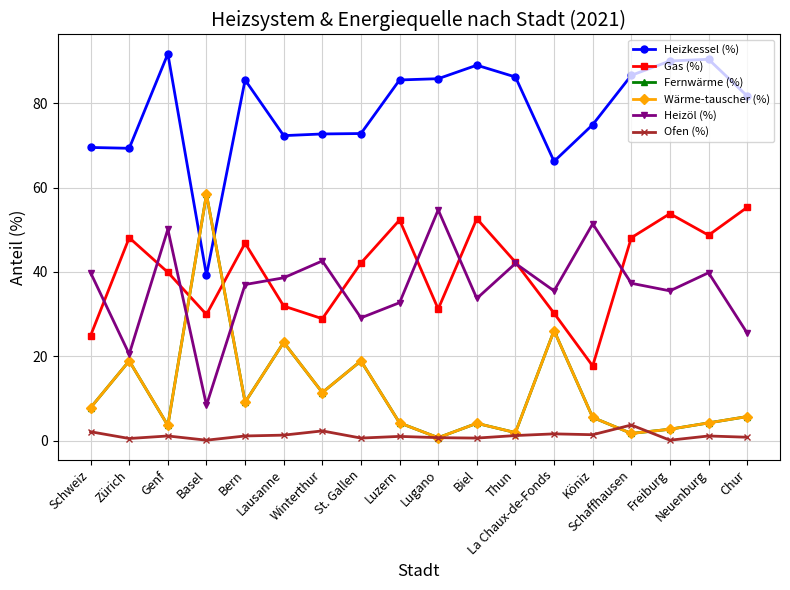

How many interior local peaks does the Heizkessel (%) series have?

4